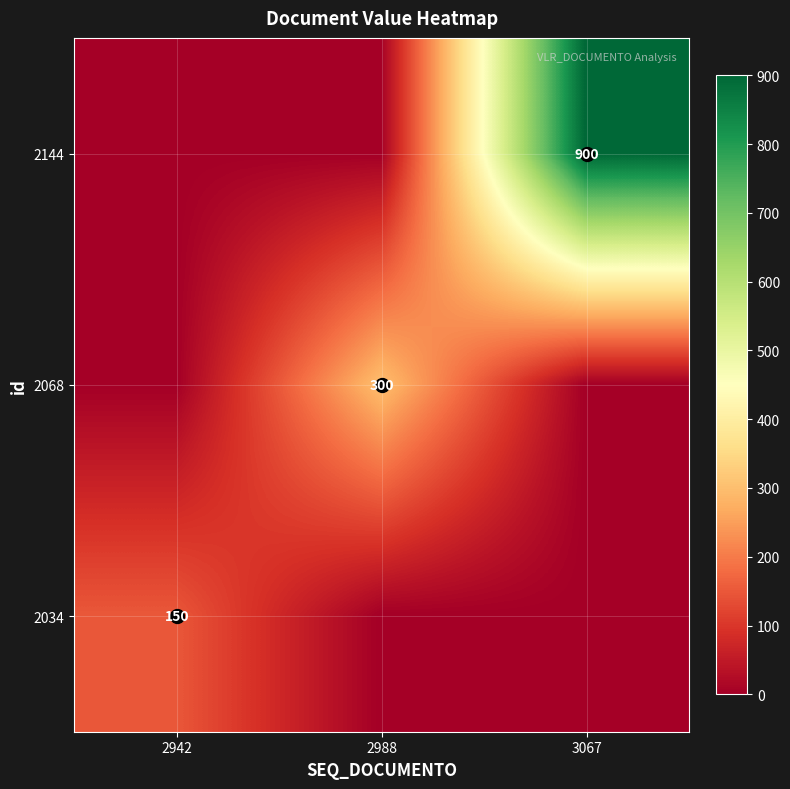

Is the value of 2068 at 2988 greater than the value of 2034 at 2942?

Yes